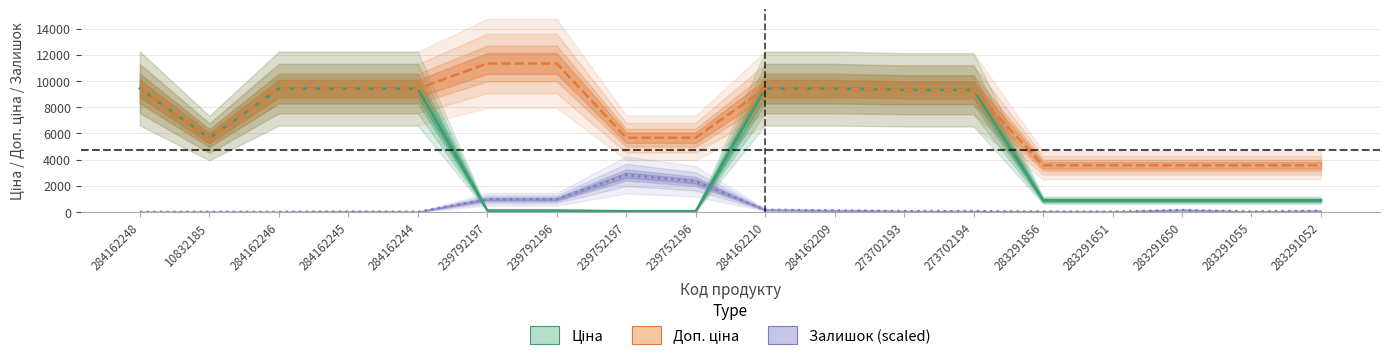

What value does the Залишок series have at 284162209?

113.7